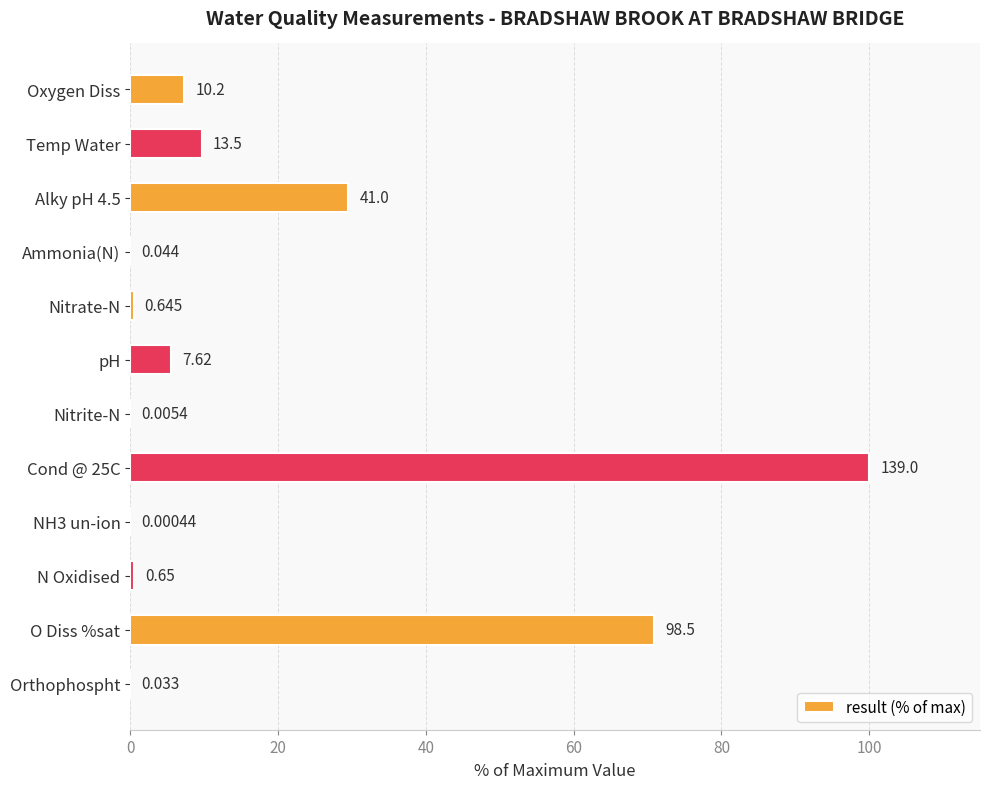

What is the sum of all values?

223.9